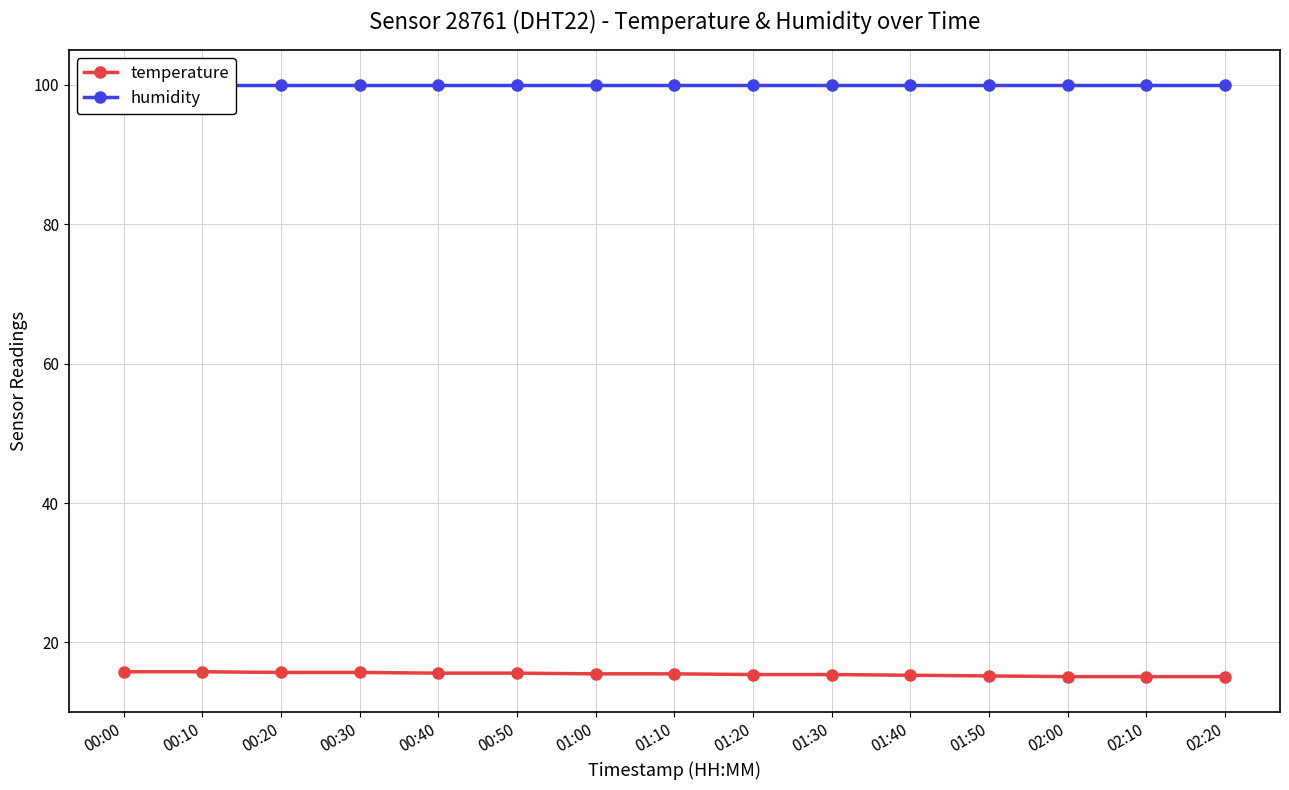

At how many categories does at least one series exceed 73?

15